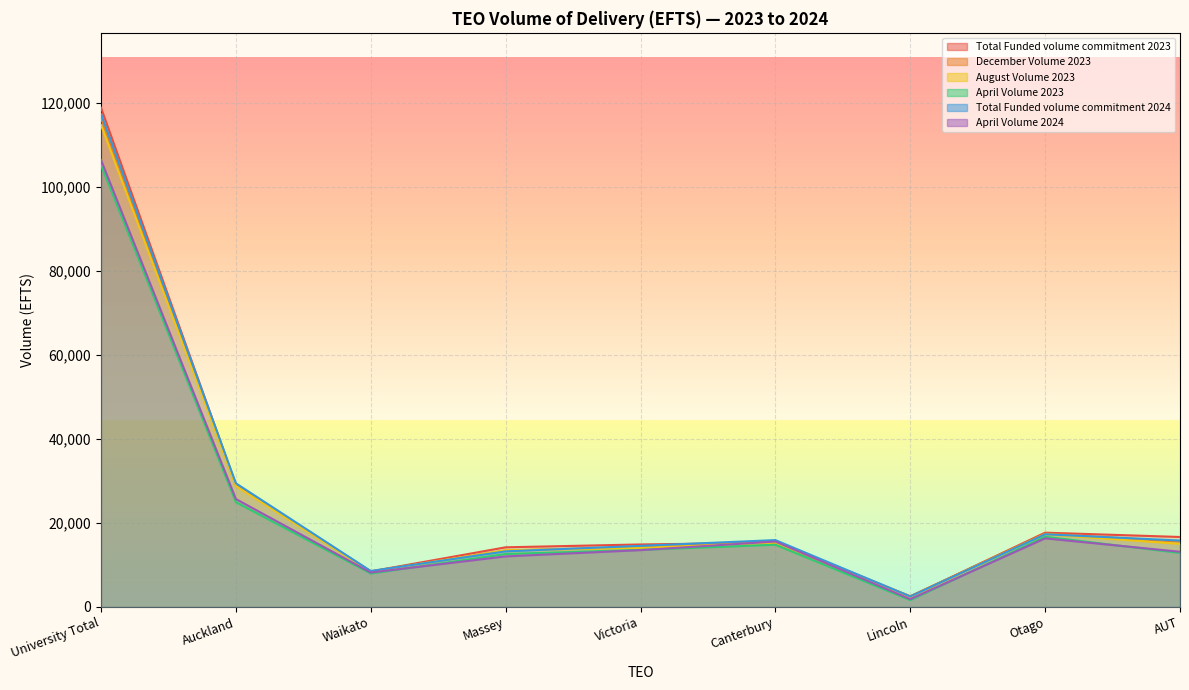

True or false: December Volume 2023 has more than 0 points higher than both neighbors.

True